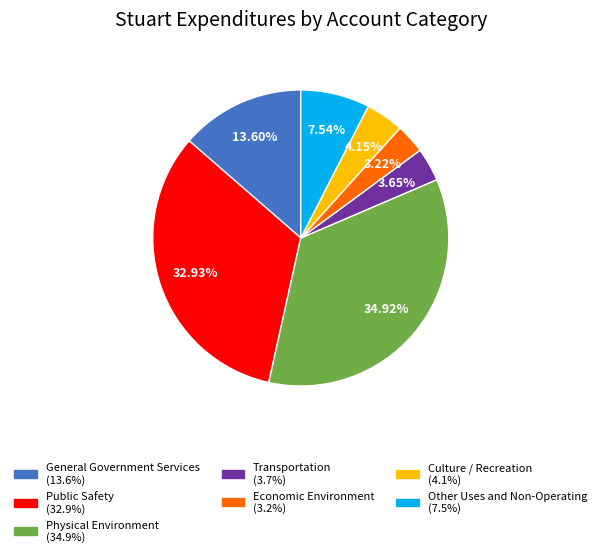

Which slice is the largest?

Physical Environment